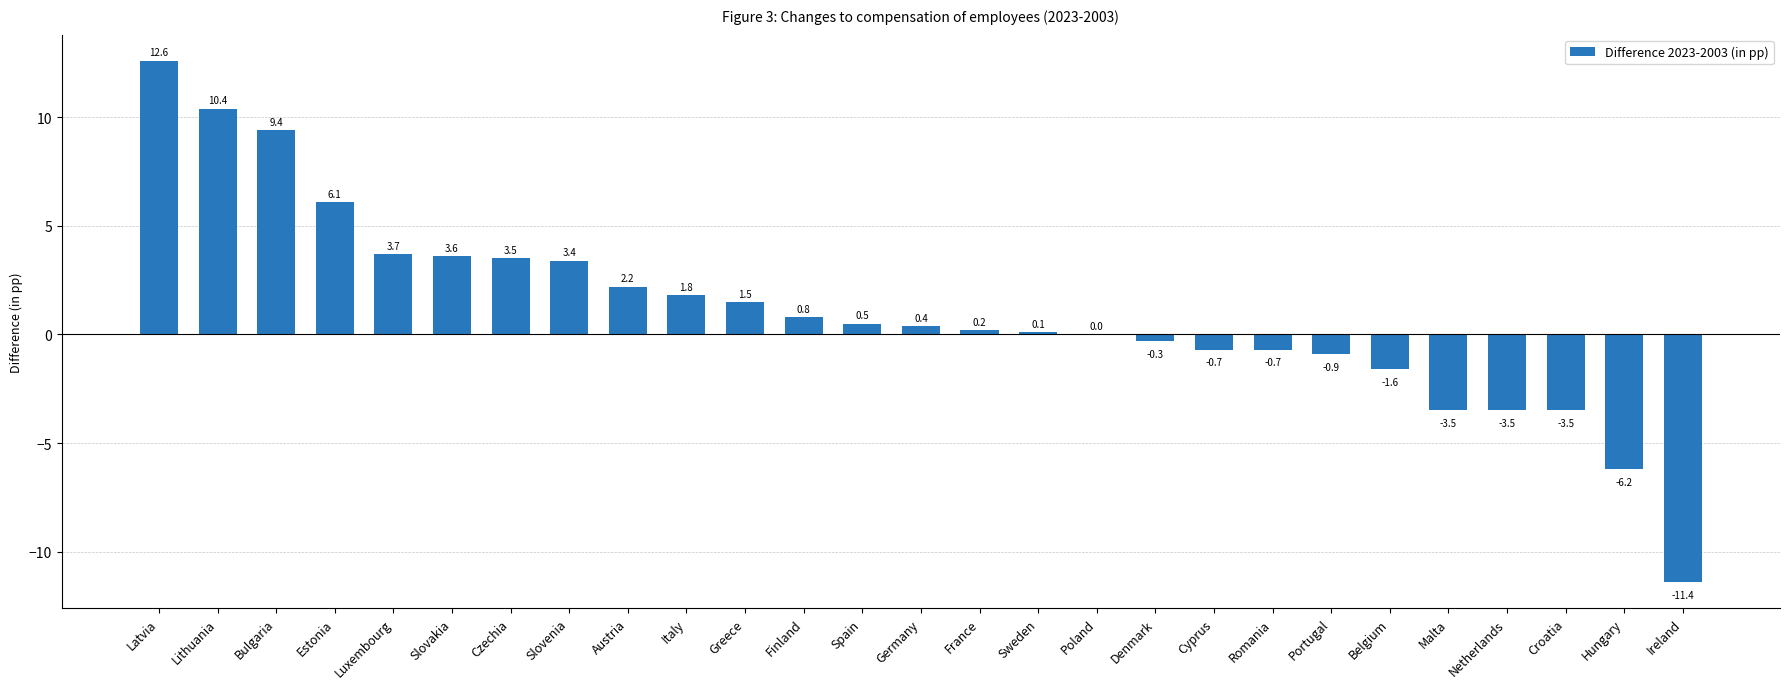

The chart shows a value of 0.1 at Sweden. True or false?

True